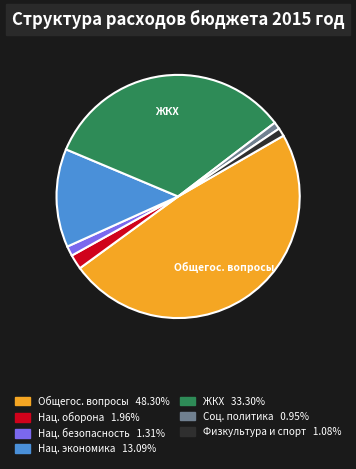

Is there any slice that represents more than half of the pie?

No